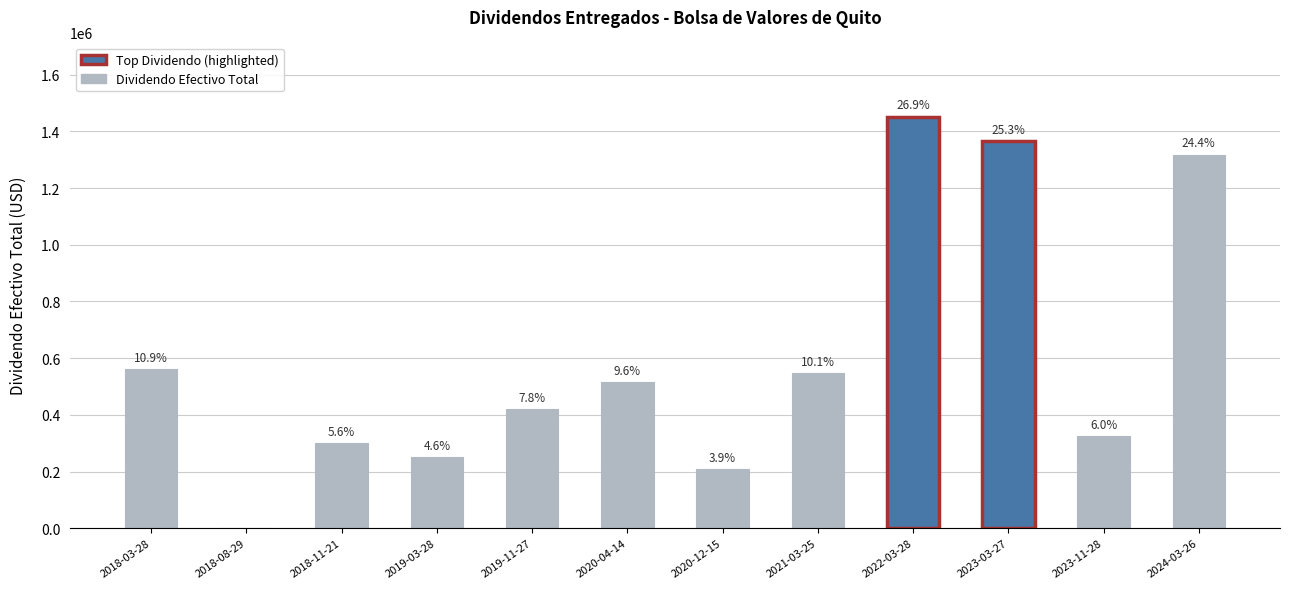

What is the change in value from 2018-03-28 to 2023-03-27?

+806874.8